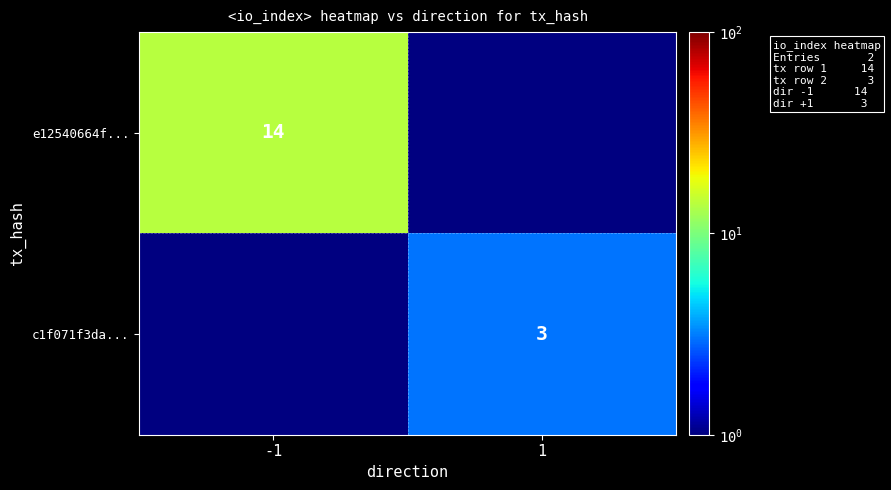

The value of c1f071f3da... at 1 is 4. True or false?

False